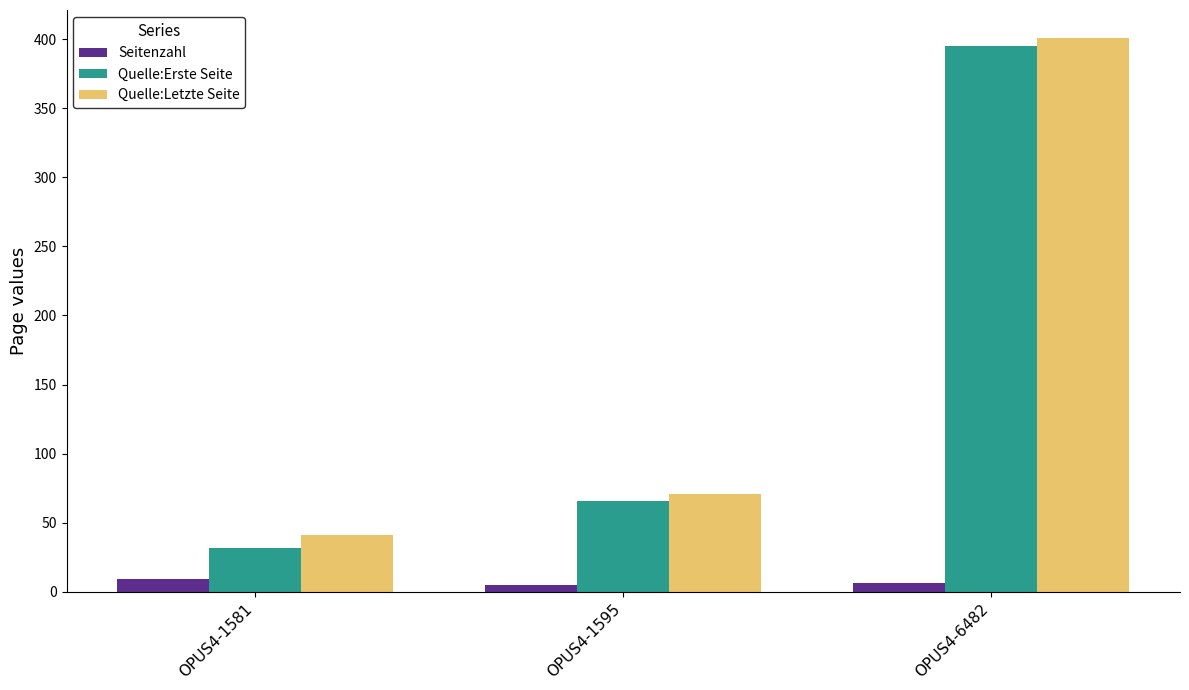

Where does the Seitenzahl series first go above 6?

OPUS4-1581